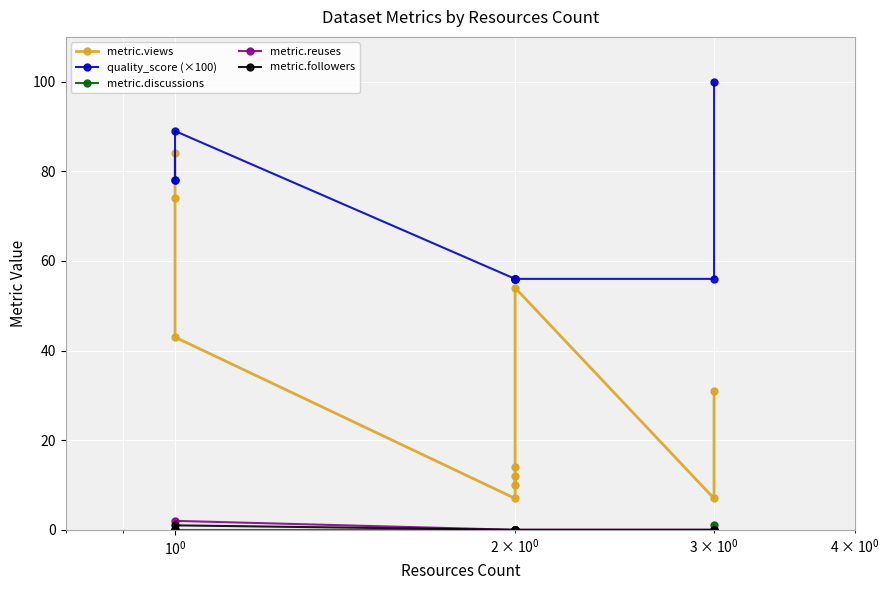

How many values in the metric.reuses series exceed 0?

1